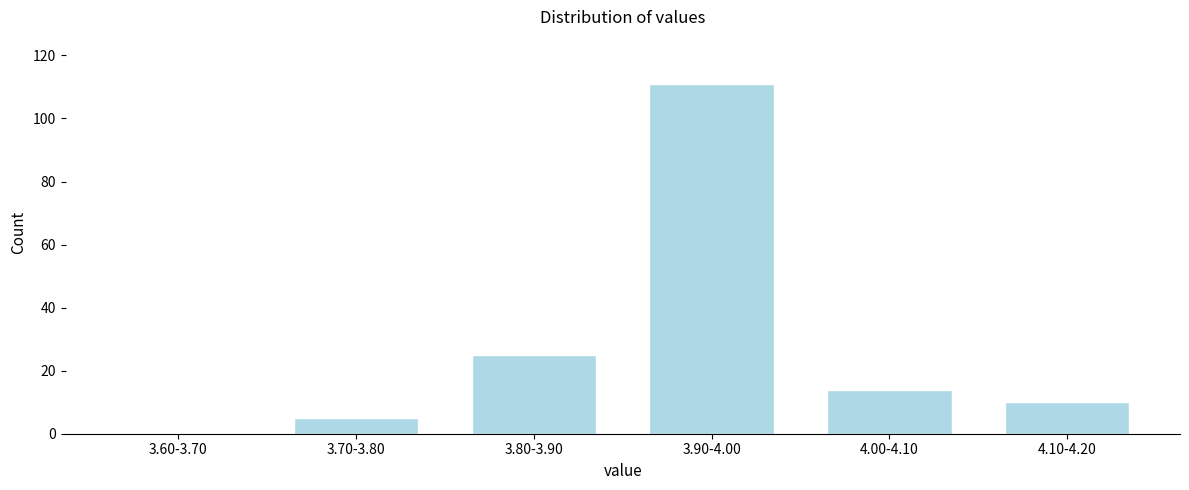

Reading right to left, transcribe all the data shown in this chart.

4.10-4.20=10	4.00-4.10=14	3.90-4.00=111	3.80-3.90=25	3.70-3.80=5	3.60-3.70=0